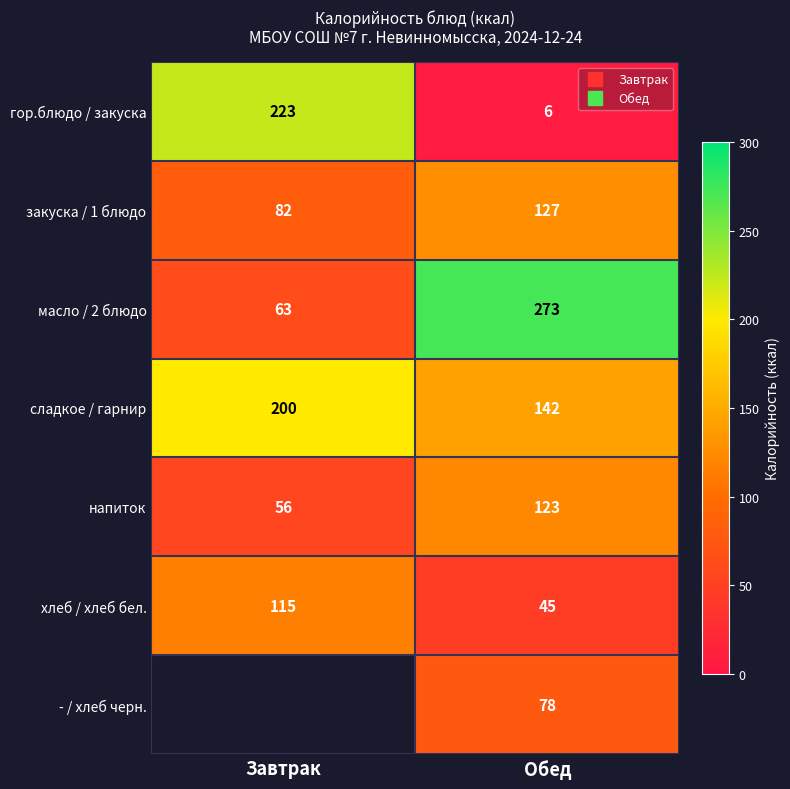

Count the сладкое / гарнир values in the range 142 to 200.

2